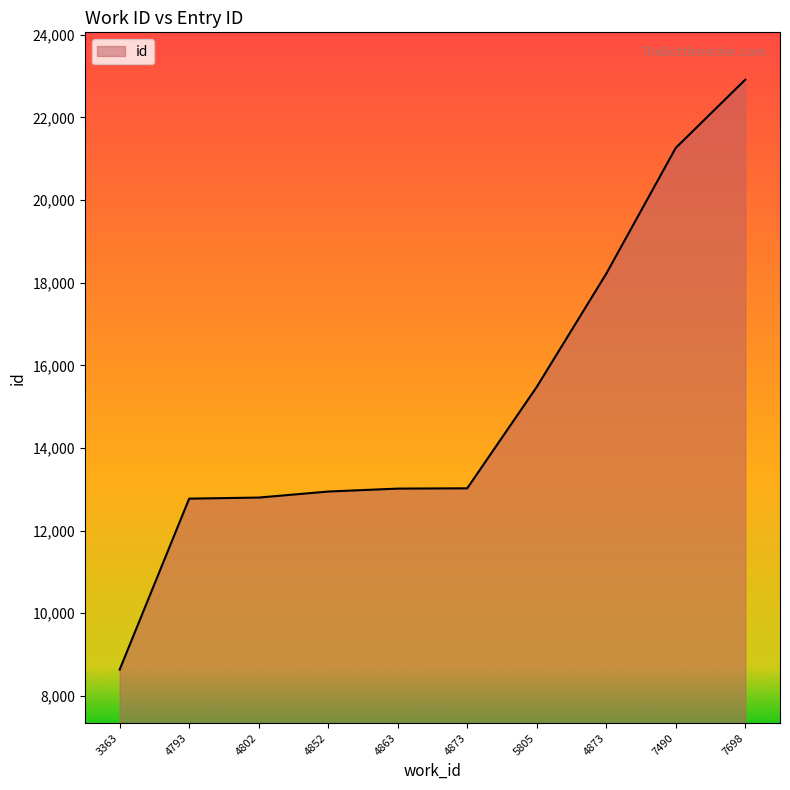

Reading left to right, extract all data points from this chart.

3363=8637	4793=12774	4802=12800	4852=12946	4863=13017	4873=13024	5805=15477	4873=18216	7490=21261	7698=22912